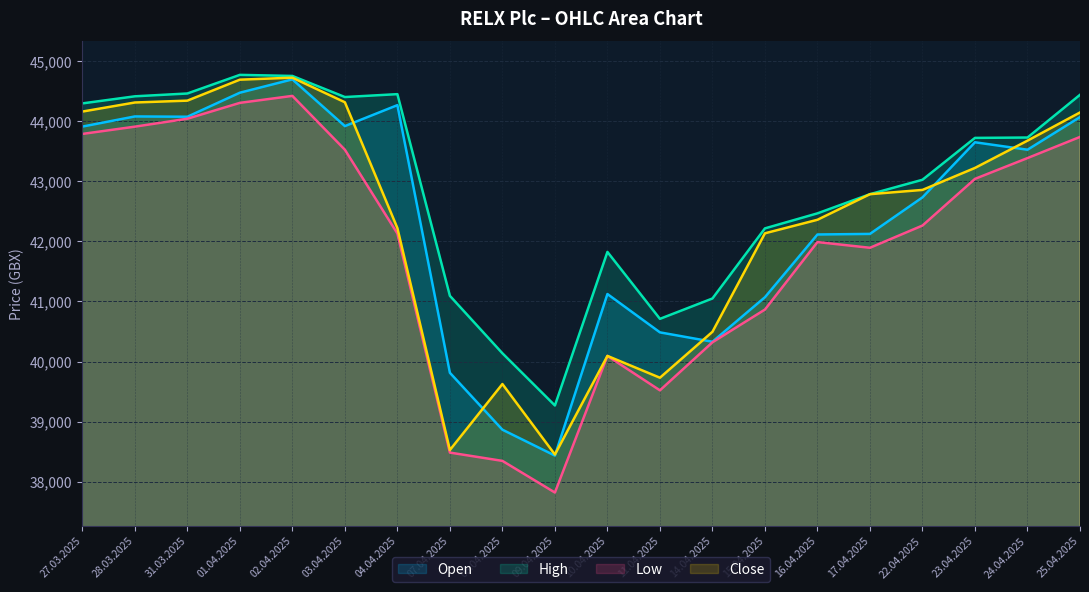

How many interior local valleys does the Low series have?

3